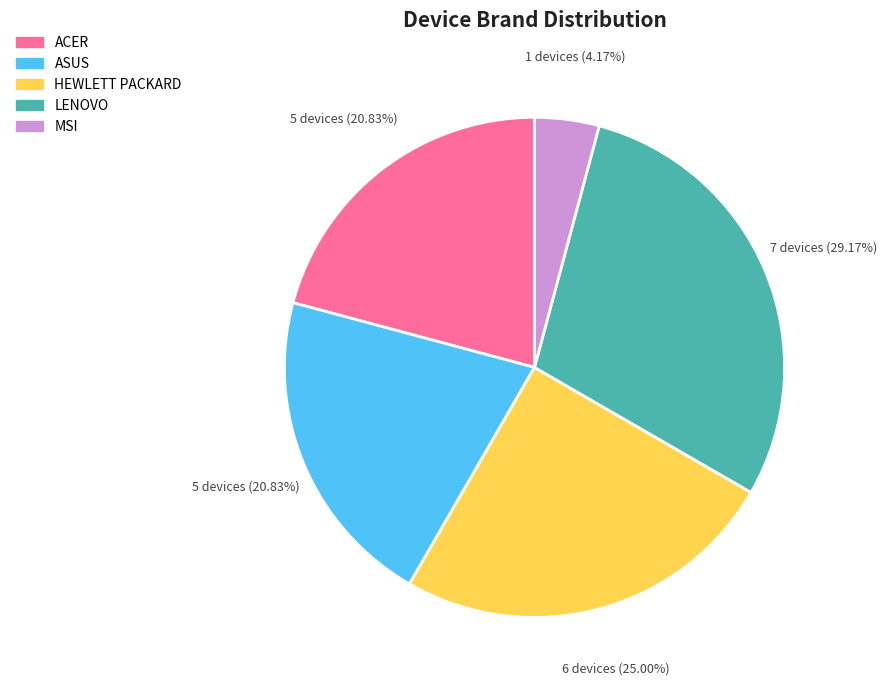

Count the number of slices in the pie.

5